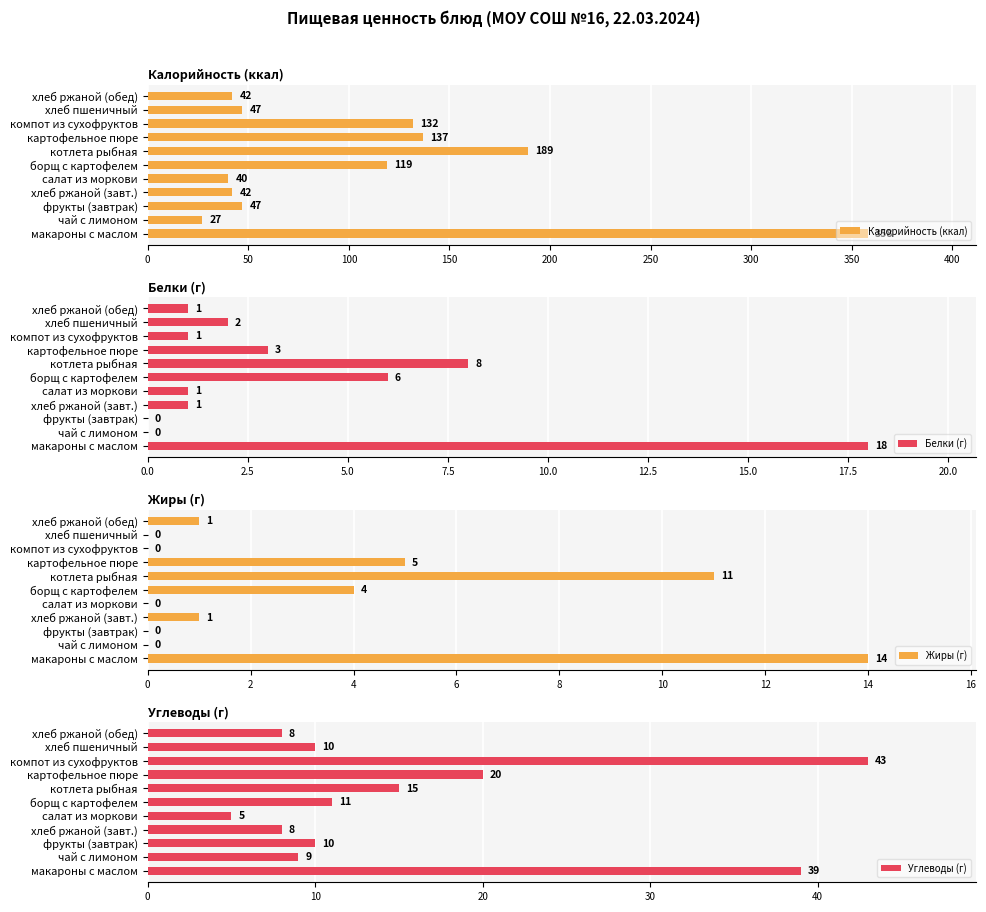

Where is Калорийность (ккал) nearest to the value 192?

котлета рыбная